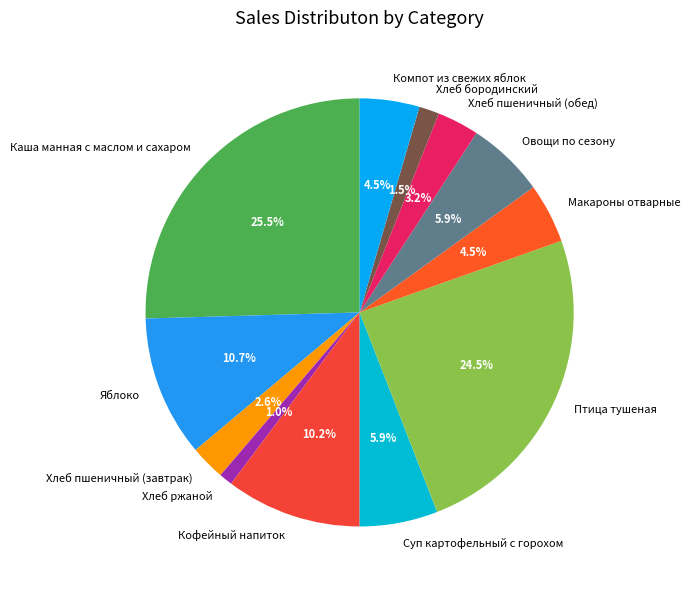

Between Кофейный напиток and Макароны отварные, which is larger?

Кофейный напиток